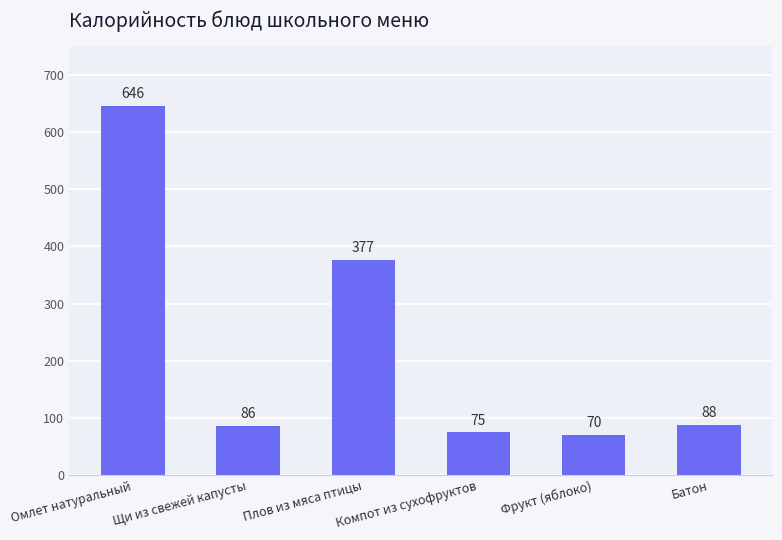

What is the label of the 2nd bar from the right?

Фрукт (яблоко)